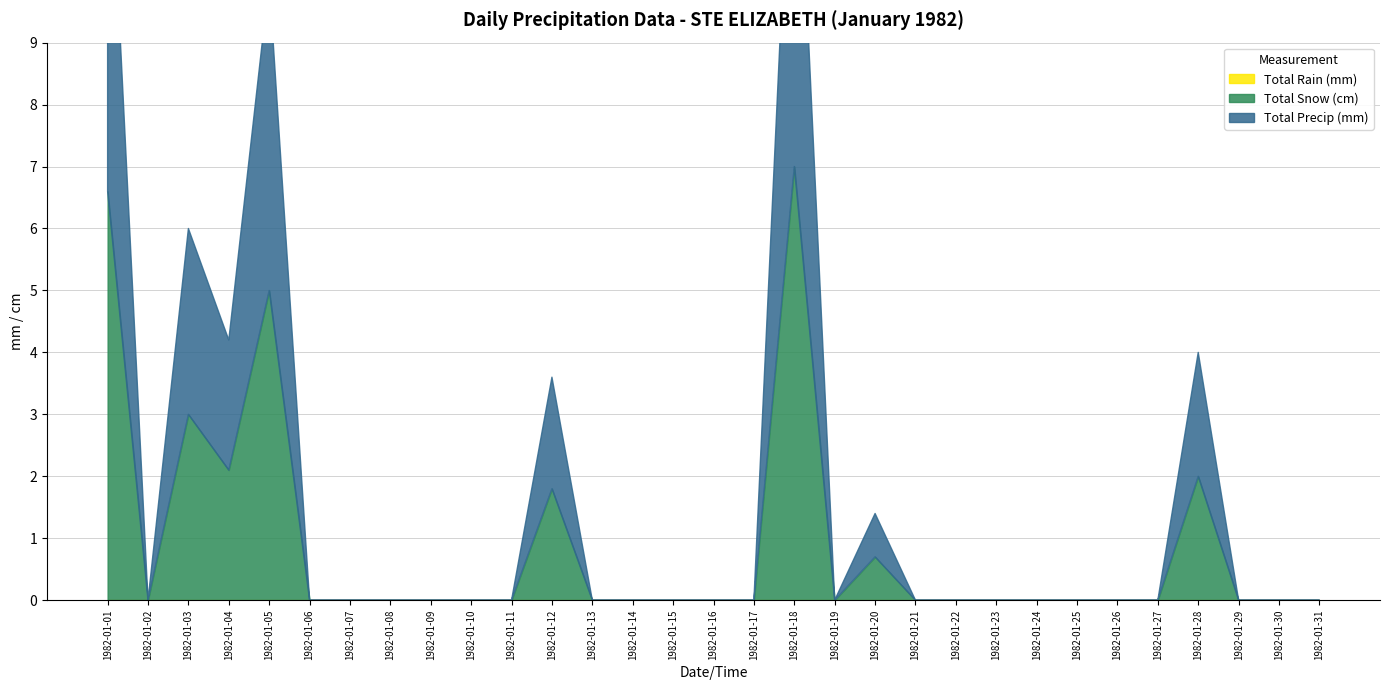

At which category does Total Precip (mm) reach its first local peak?

1982-01-03